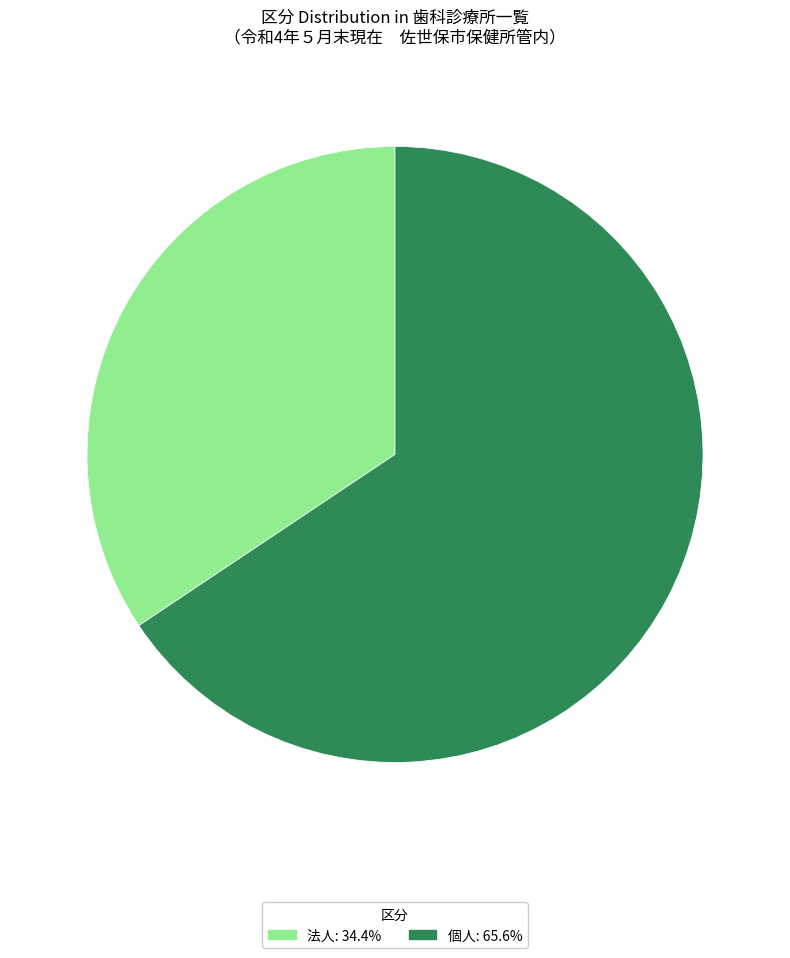

Count the number of slices in the pie.

2